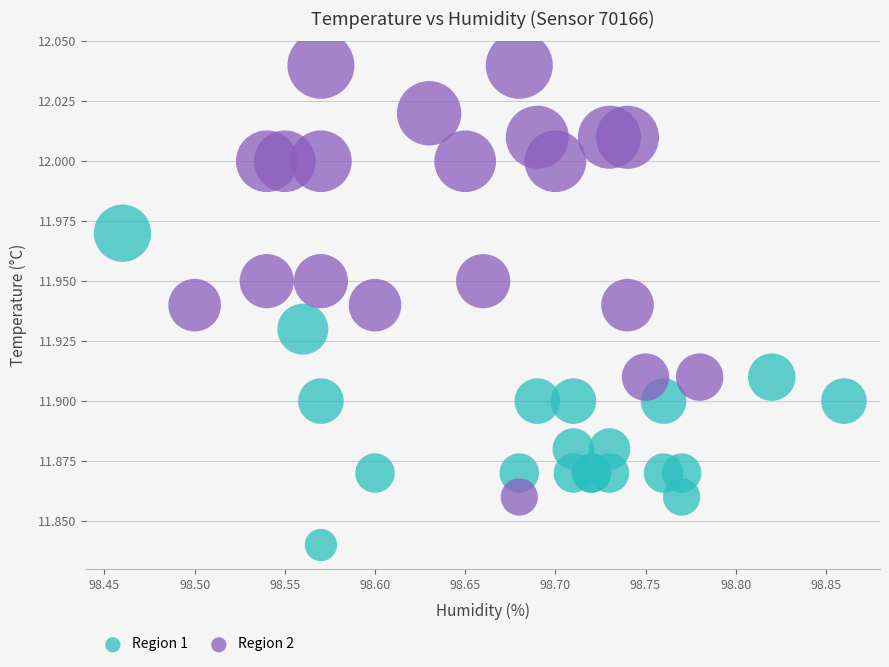

Which series reaches the maximum Y coordinate?

Region 2